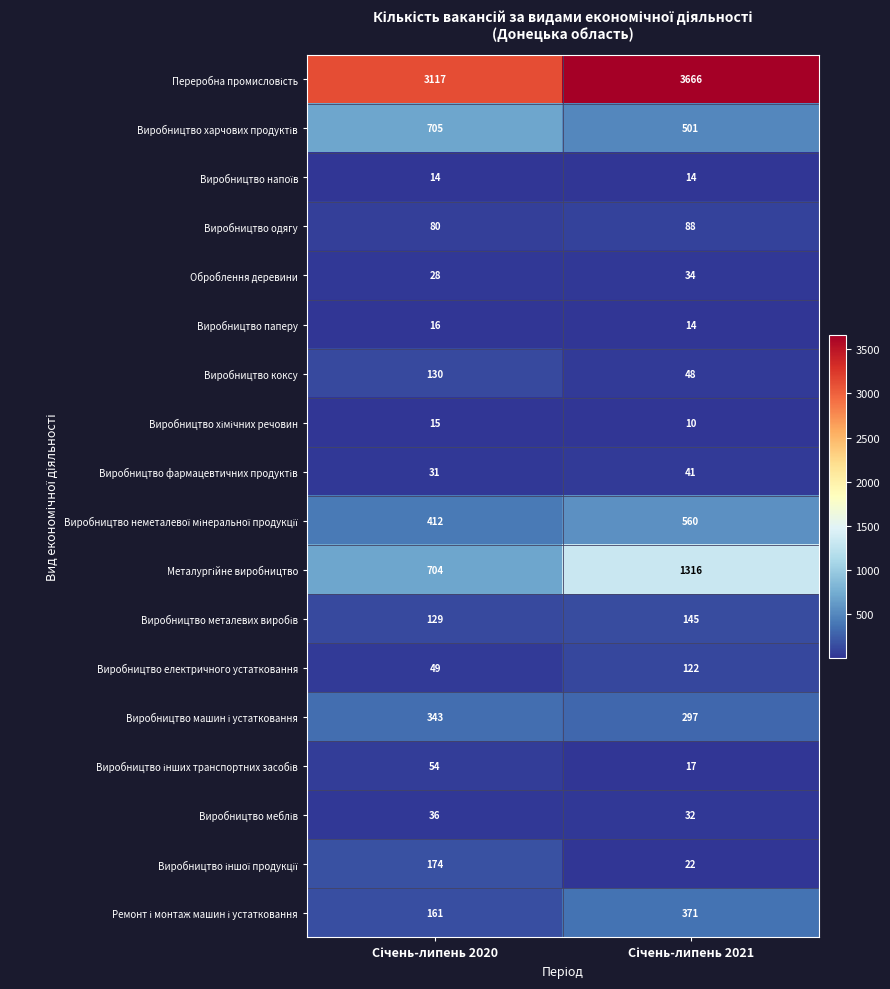

At how many categories does at least one series exceed 2691?

2